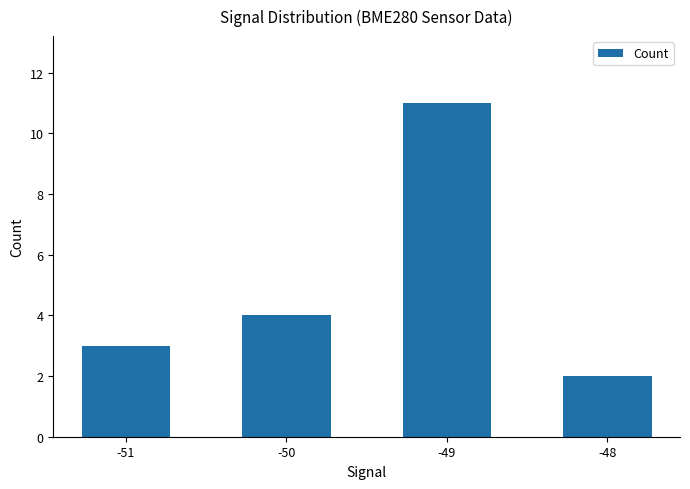

The chart shows a value of 3 at -51. True or false?

True